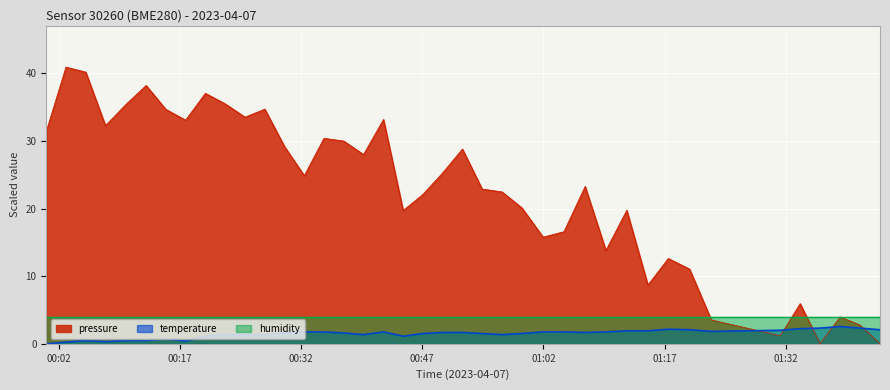

Reading left to right, extract all data points from this chart.

pressure: 31.4	40.9	40.2	32.3	35.5	38.2	34.7	33.1	37.1	35.5	33.5	34.7	29.2	24.9	30.4	30.0	28.0	33.2	19.7	22.1	25.3	28.8	22.9	22.5	20.1	15.8	16.6	23.3	13.8	19.8	8.7	12.6	11.1	3.5	1.2	5.9	0.0	4.0	2.8	0.0
temperature: 0.0	0.2	0.5	0.3	0.5	0.5	0.7	0.4	1.1	1.4	1.4	1.3	1.6	1.8	1.8	1.6	1.4	1.8	1.1	1.5	1.7	1.7	1.5	1.4	1.5	1.8	1.8	1.7	1.8	1.9	1.9	2.2	2.1	1.8	2.0	2.2	2.3	2.6	2.3	2.1